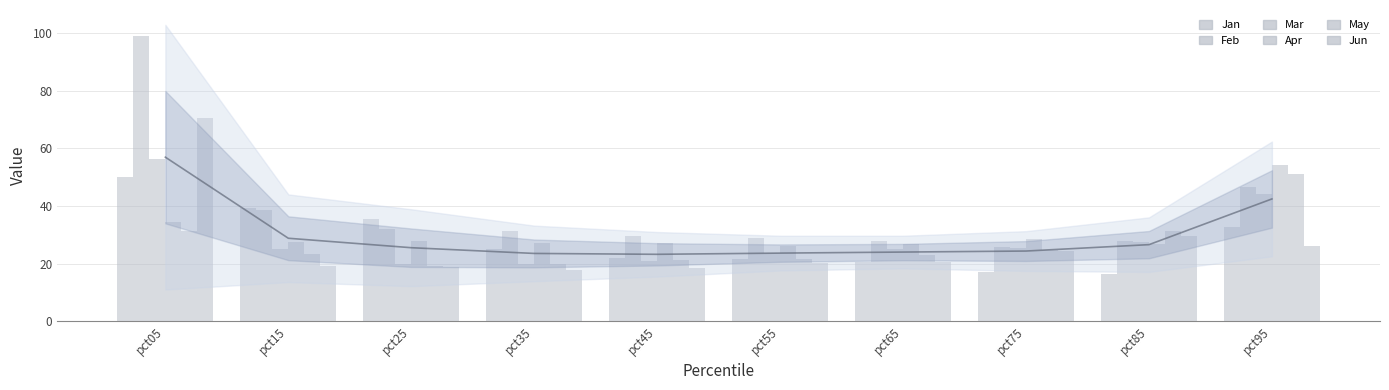

Reading left to right, transcribe all the data shown in this chart.

Jan: pct05=50.1	pct15=39.2	pct25=35.6	pct35=25.3	pct45=21.9	pct55=21.6	pct65=20.5	pct75=17.3	pct85=16.6	pct95=32.7
Feb: pct05=99.0	pct15=38.7	pct25=32.0	pct35=31.5	pct45=29.7	pct55=29.0	pct65=27.8	pct75=25.9	pct85=27.9	pct95=46.6
Mar: pct05=56.2	pct15=25.0	pct25=20.0	pct35=19.9	pct45=21.0	pct55=23.7	pct65=25.0	pct75=25.6	pct85=27.5	pct95=44.2
Apr: pct05=34.4	pct15=27.6	pct25=27.9	pct35=27.1	pct45=27.1	pct55=26.0	pct65=27.0	pct75=28.4	pct85=26.7	pct95=54.1
May: pct05=31.4	pct15=23.3	pct25=19.1	pct35=19.9	pct45=21.4	pct55=21.6	pct65=23.2	pct75=24.9	pct85=31.3	pct95=51.0
Jun: pct05=70.4	pct15=19.2	pct25=18.8	pct35=17.7	pct45=18.5	pct55=20.1	pct65=20.7	pct75=24.3	pct85=29.7	pct95=26.0